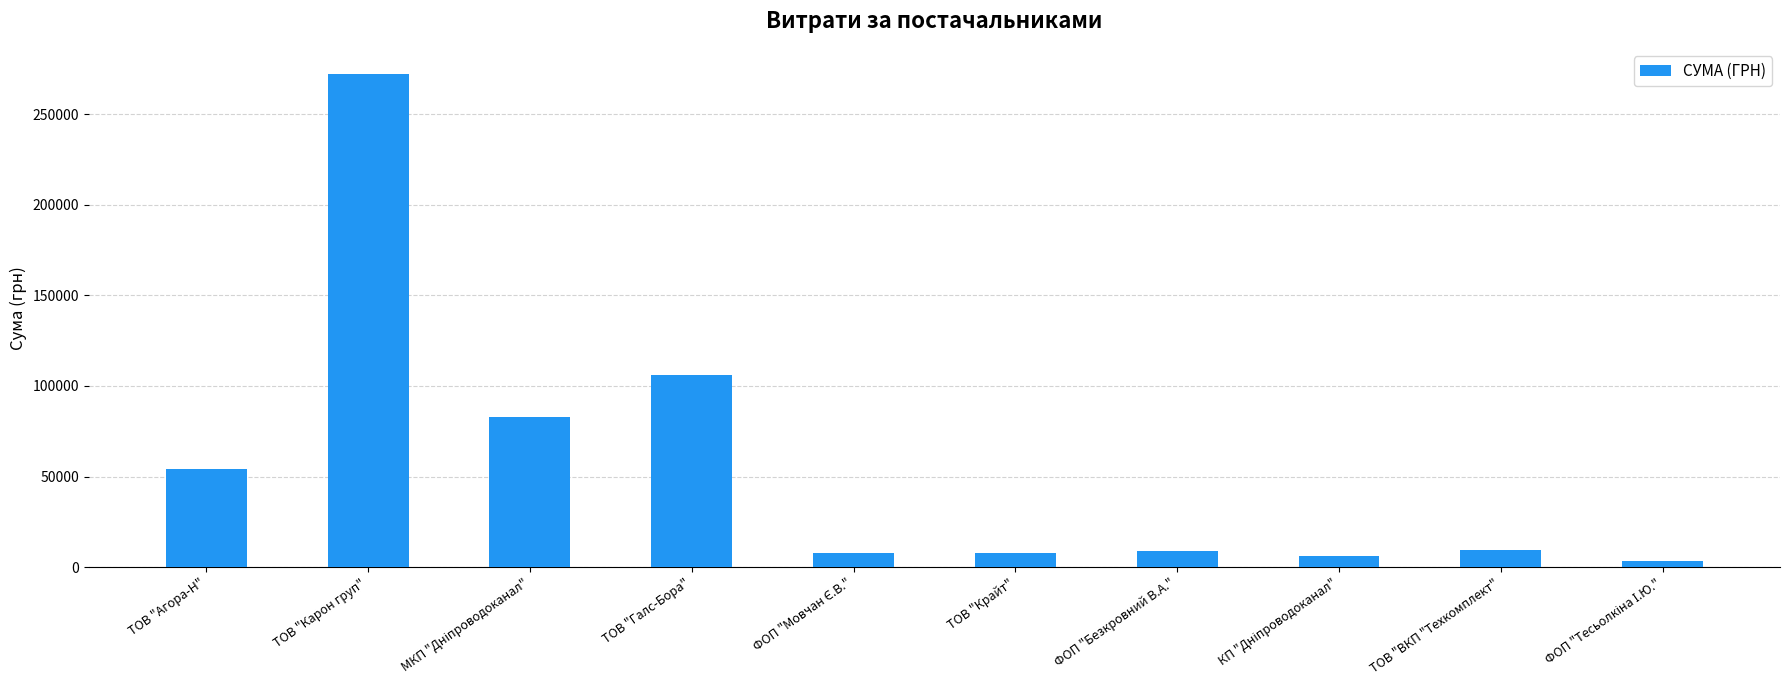

What is the greatest value displayed?

272422.2